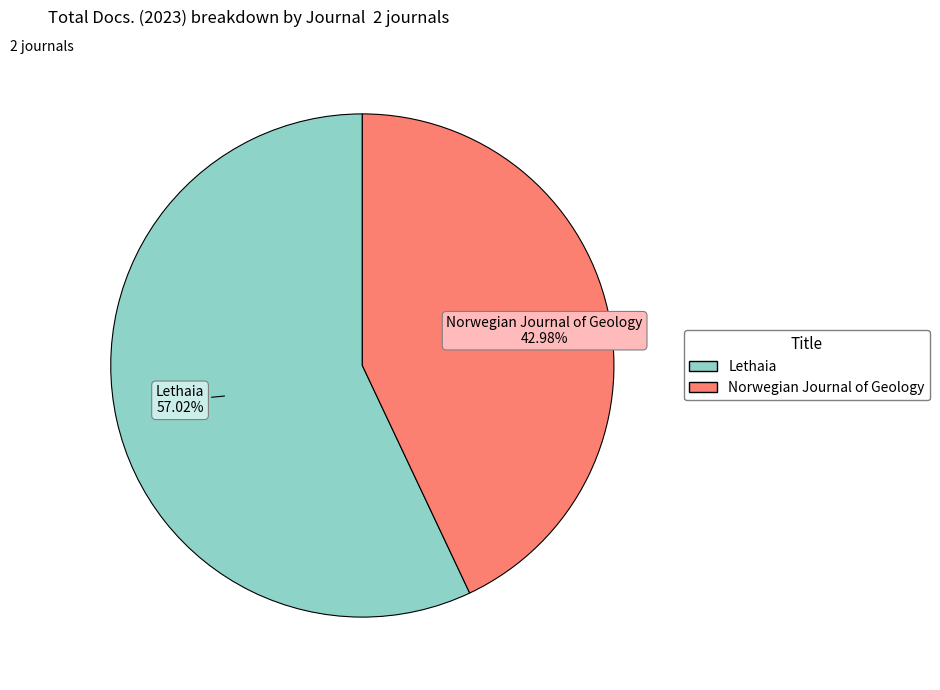

What is the majority slice?

Lethaia